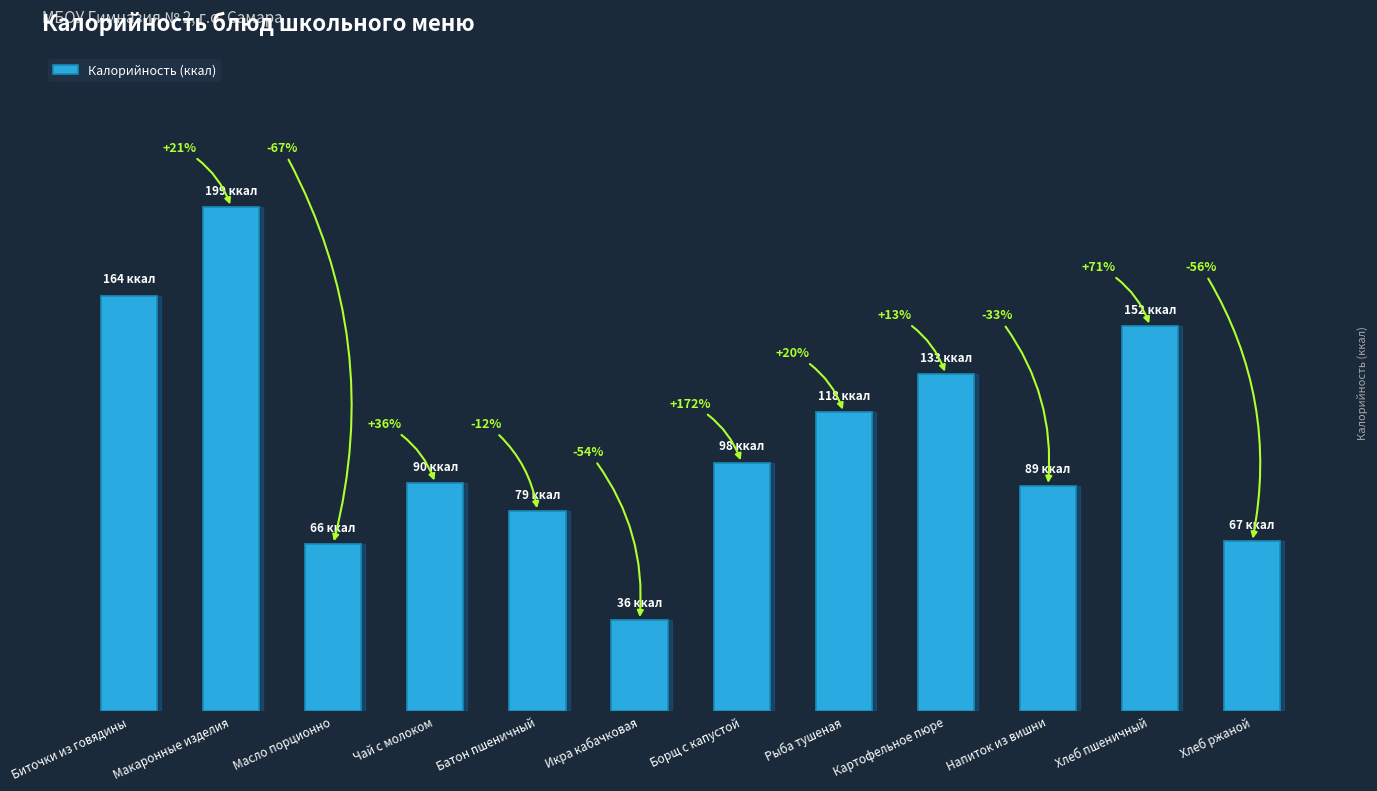

Does the chart contain any negative values?

No